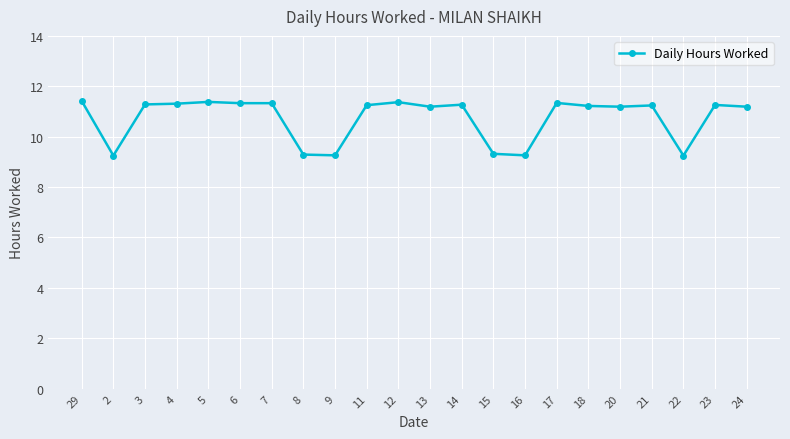

The chart shows a value of 11.2 at 11. True or false?

True